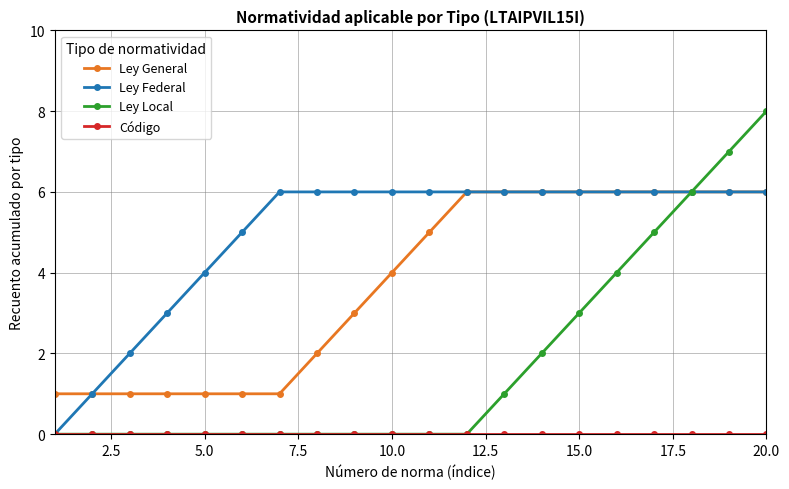

What is the maximum value shown in the chart?

8